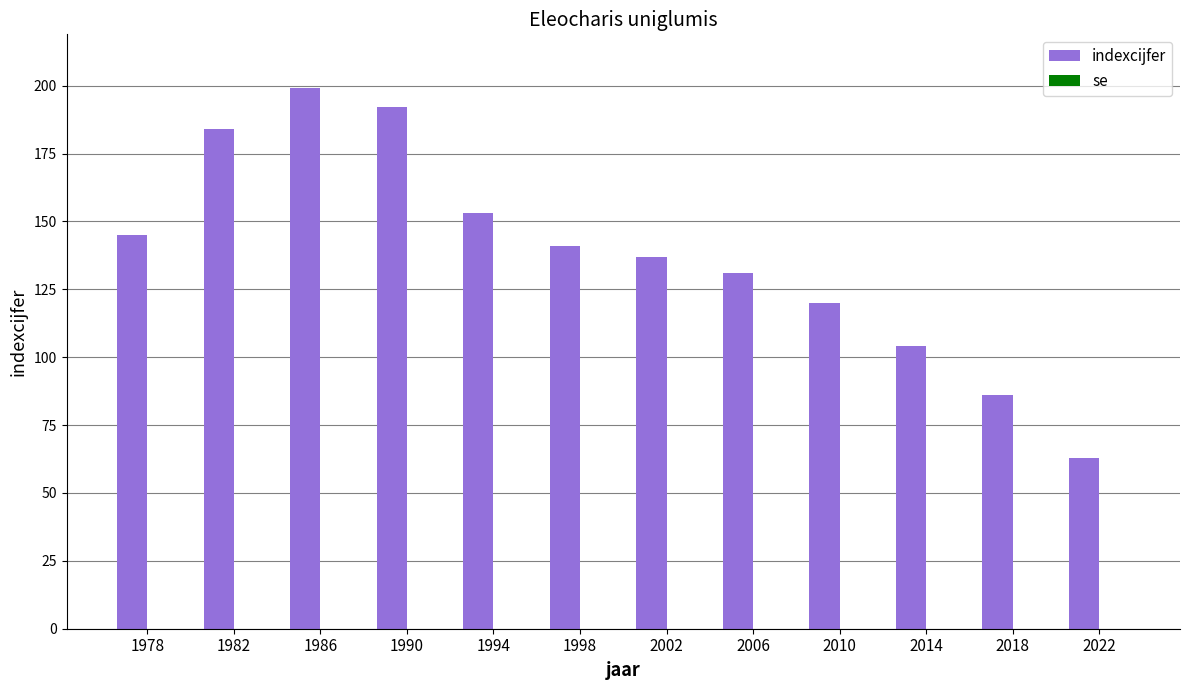

Reading left to right, transcribe all the data shown in this chart.

145	184	199	192	153	141	137	131	120	104	86	63